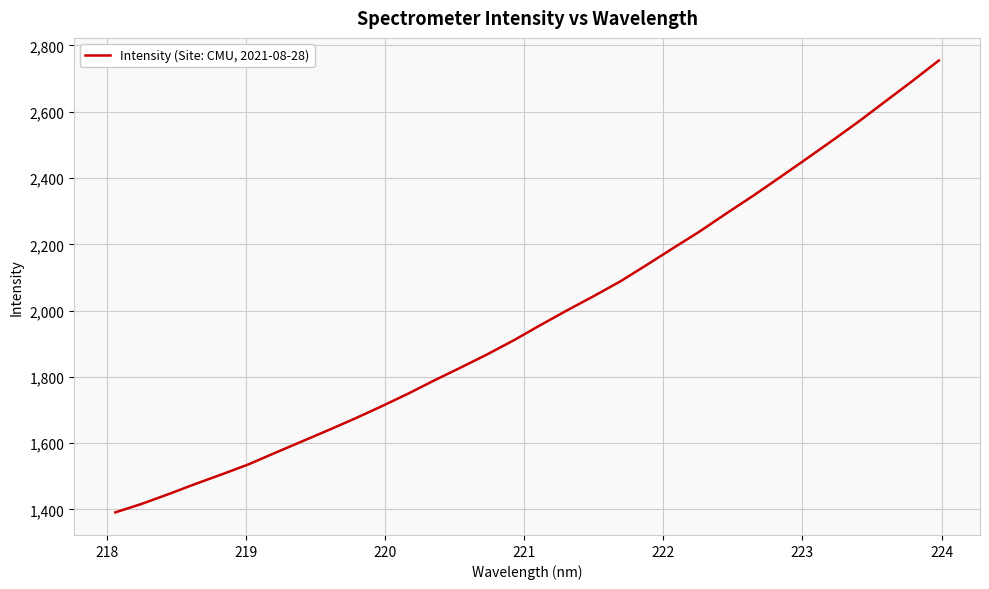

What is the maximum value shown in the chart?

2754.5